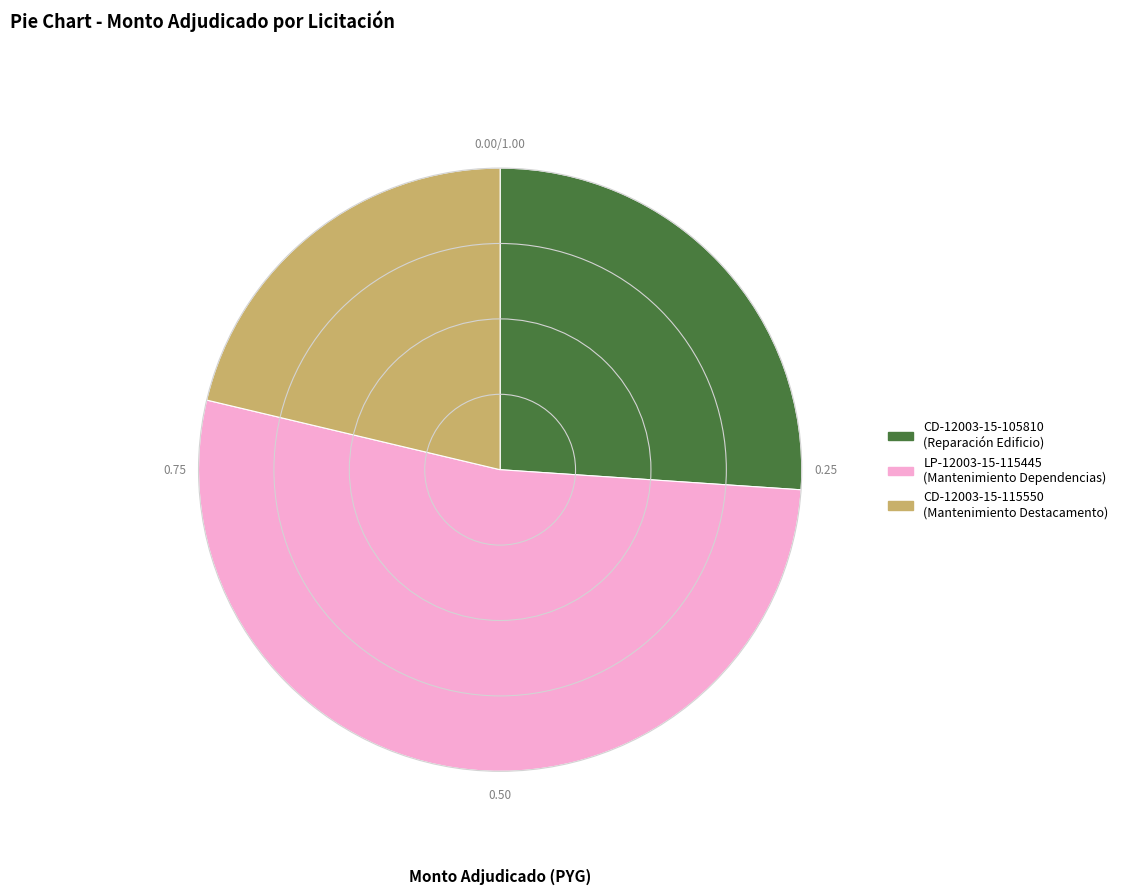

Do CD-12003-15-105810 (Reparación Edificio) and LP-12003-15-115445 (Mantenimiento Dependencias) together represent more than half of the pie?

Yes